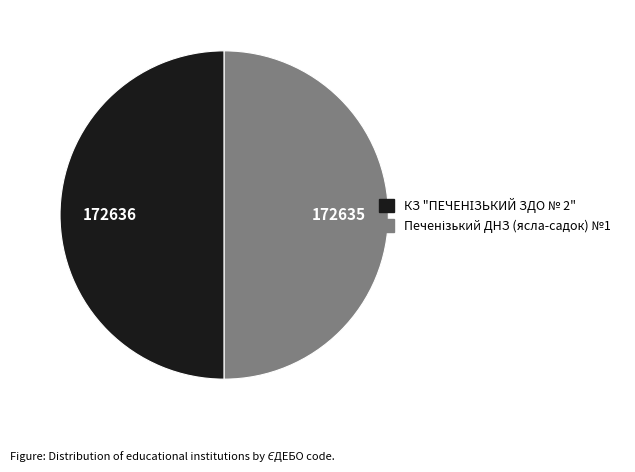

Which category accounts for the majority?

КЗ "ПЕЧЕНІЗЬКИЙ ЗДО № 2"